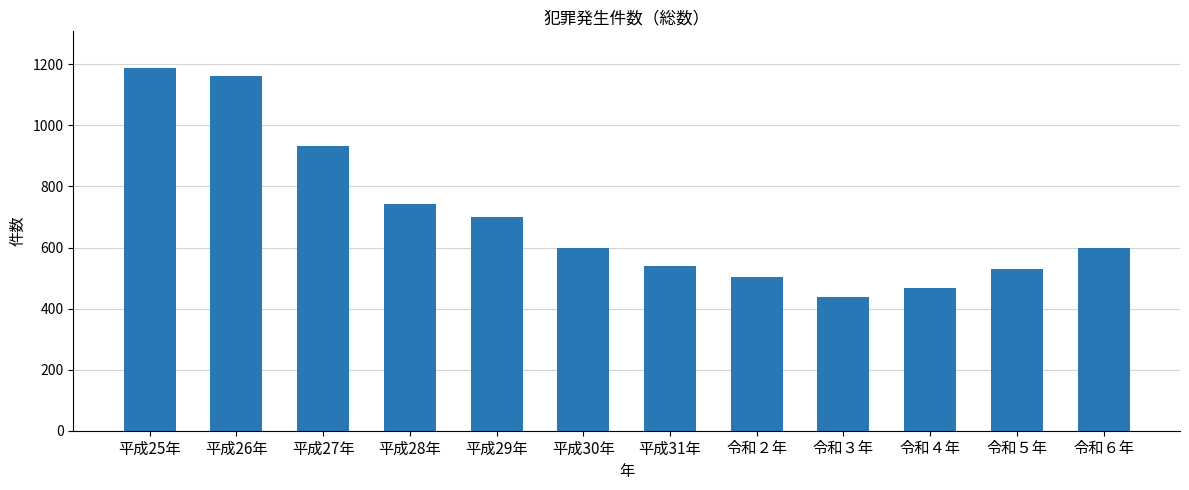

What is the sum of all values?

8408